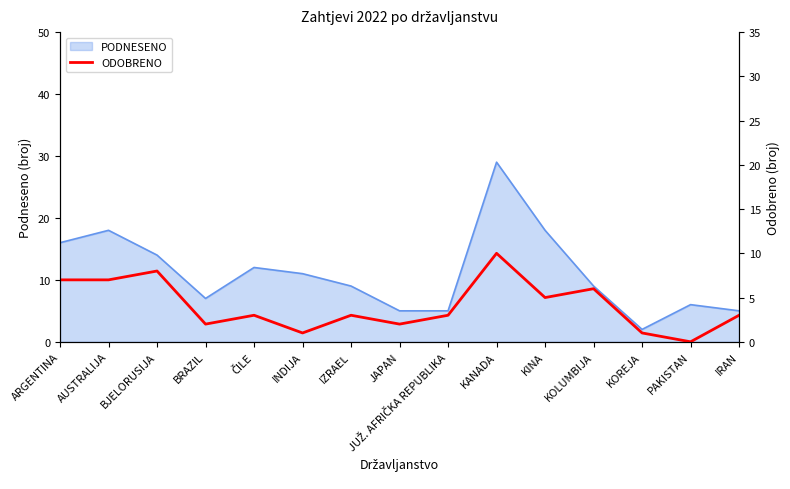

Is it true that PODNESENO equals 18 at KINA?

True